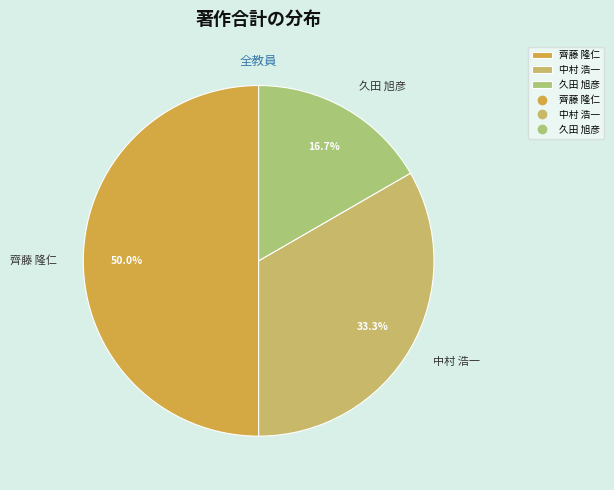

Which category has the smallest portion of the pie?

久田 旭彦